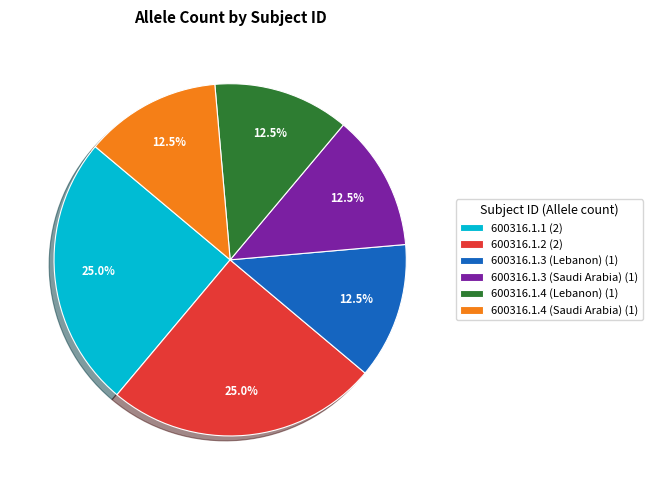

What percentage do 600316.1.1 and 600316.1.4 (Lebanon) together represent?

37.5%